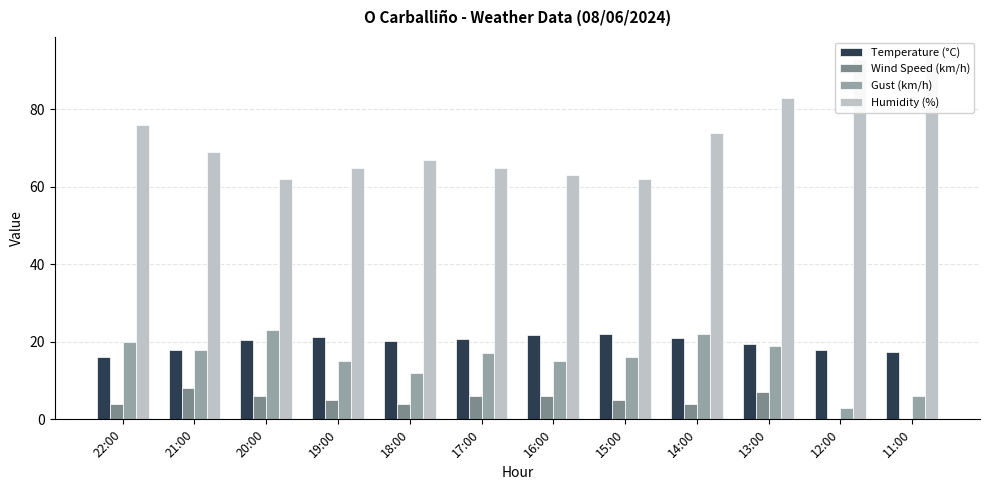

Reading left to right, extract all data points from this chart.

Temperature (°C): 16.1	17.8	20.6	21.2	20.3	20.8	21.8	21.9	21.0	19.4	17.9	17.3
Wind Speed (km/h): 4.0	8.0	6.0	5.0	4.0	6.0	6.0	5.0	4.0	7.0	0.0	0.0
Gust (km/h): 20.0	18.0	23.0	15.0	12.0	17.0	15.0	16.0	22.0	19.0	3.0	6.0
Humidity (%): 76.0	69.0	62.0	65.0	67.0	65.0	63.0	62.0	74.0	83.0	93.0	94.0